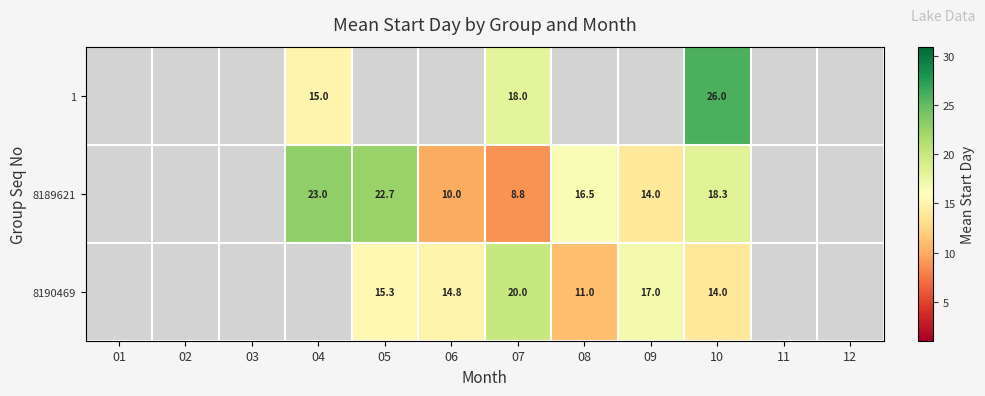

Count the number of data series in this chart.

3